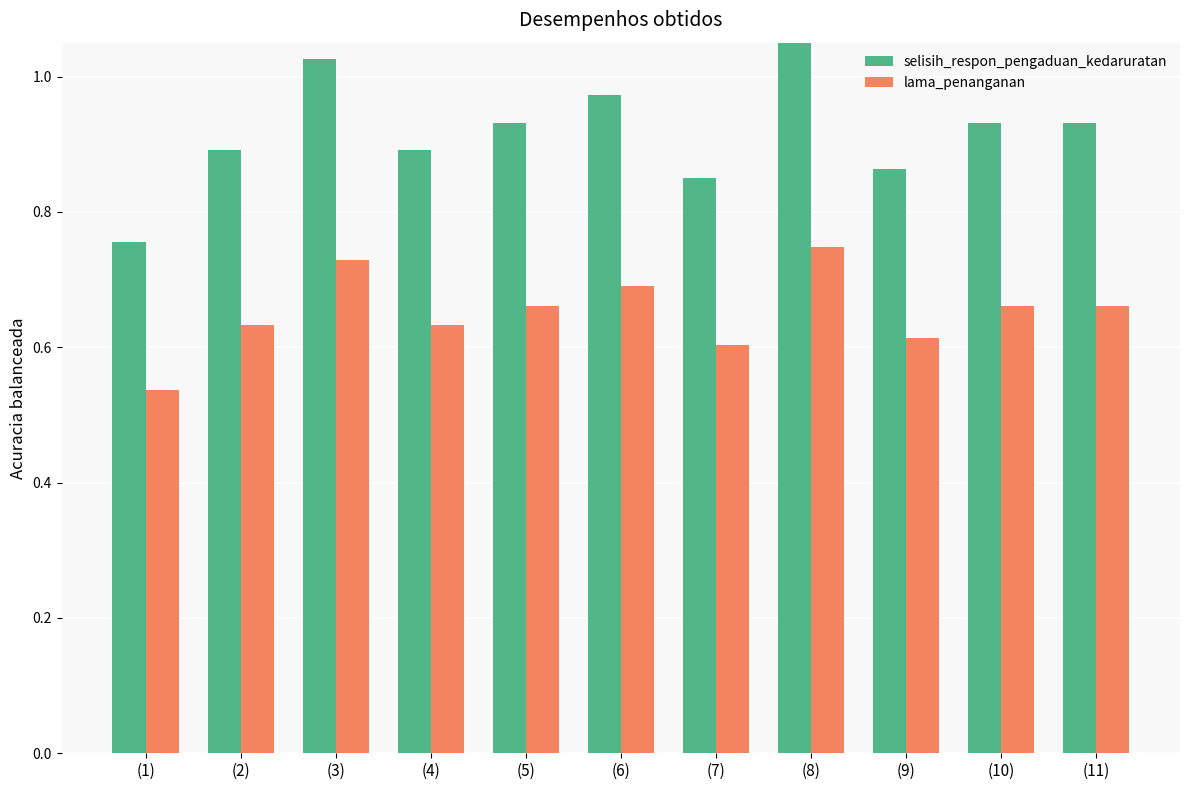

At which category is the sum across all series the highest?

(8)